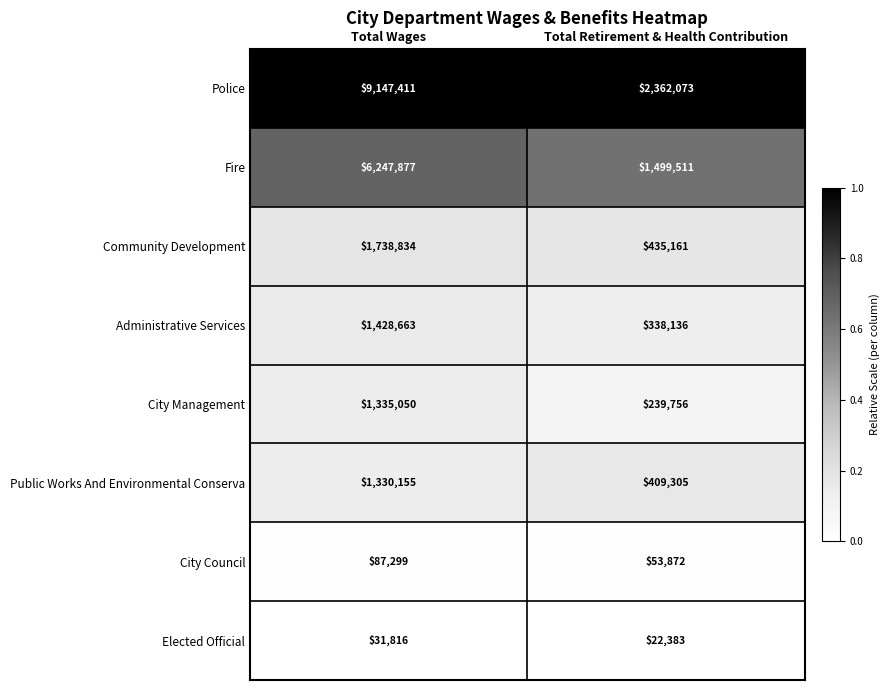

True or false: City Management has a value of 578723 at Total Wages.

False